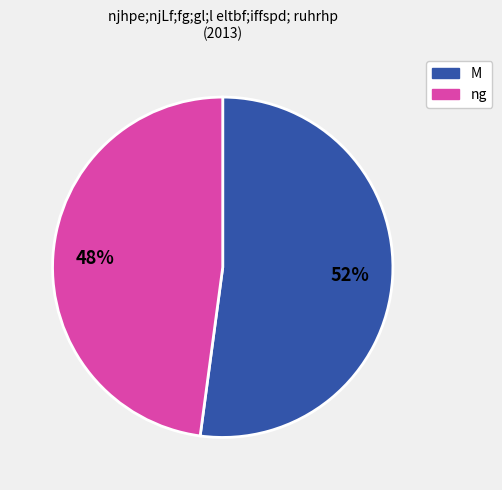

Is there any slice that represents more than half of the pie?

Yes